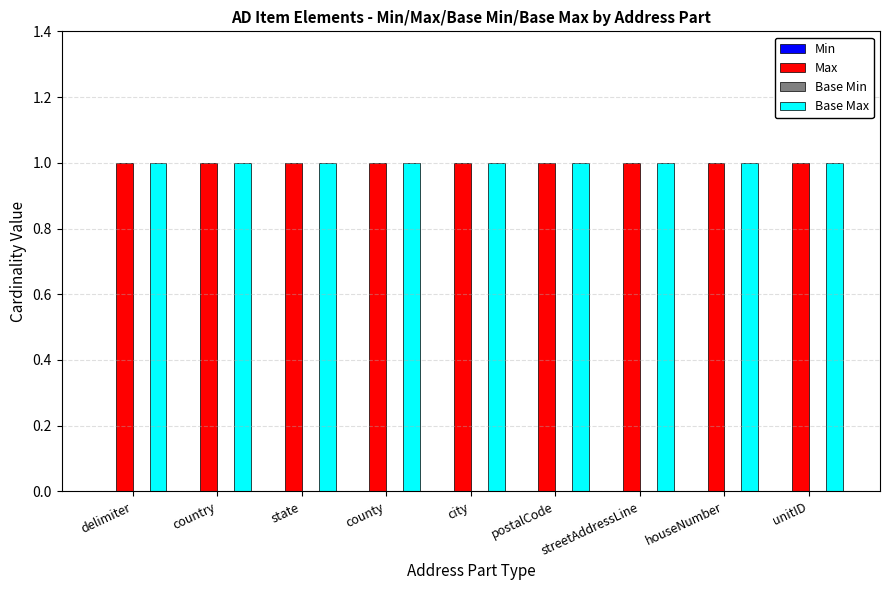

List the labels in order of Base Min value, smallest first.

delimiter, country, state, county, city, postalCode, streetAddressLine, houseNumber, unitID